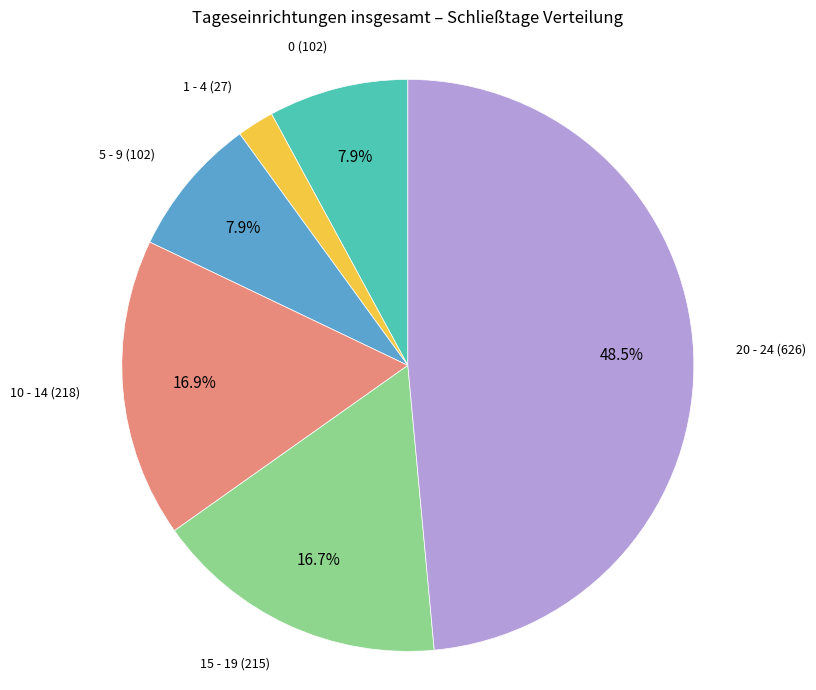

Which has a higher value, 20 - 24 (626) or 10 - 14 (218)?

20 - 24 (626)